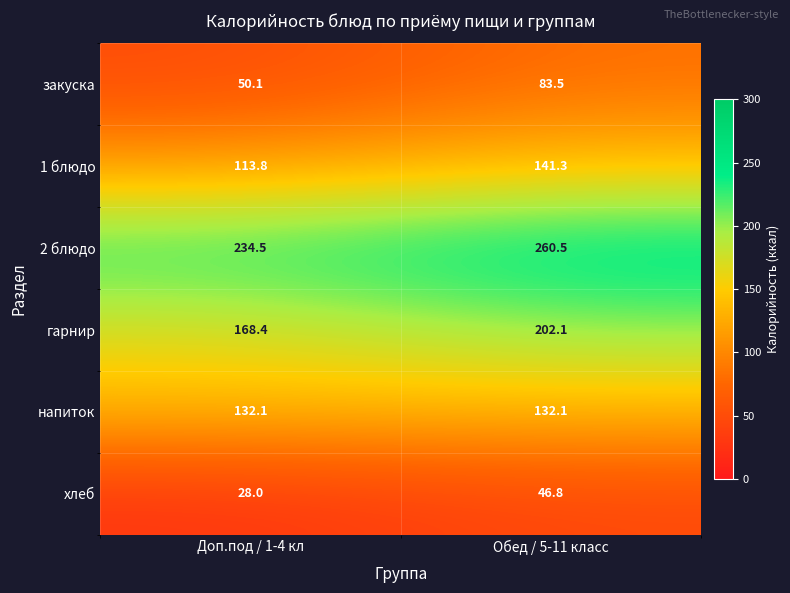

What is the difference between the гарнир values at Доп.под / 1-4 кл and Обед / 5-11 класс?

33.7